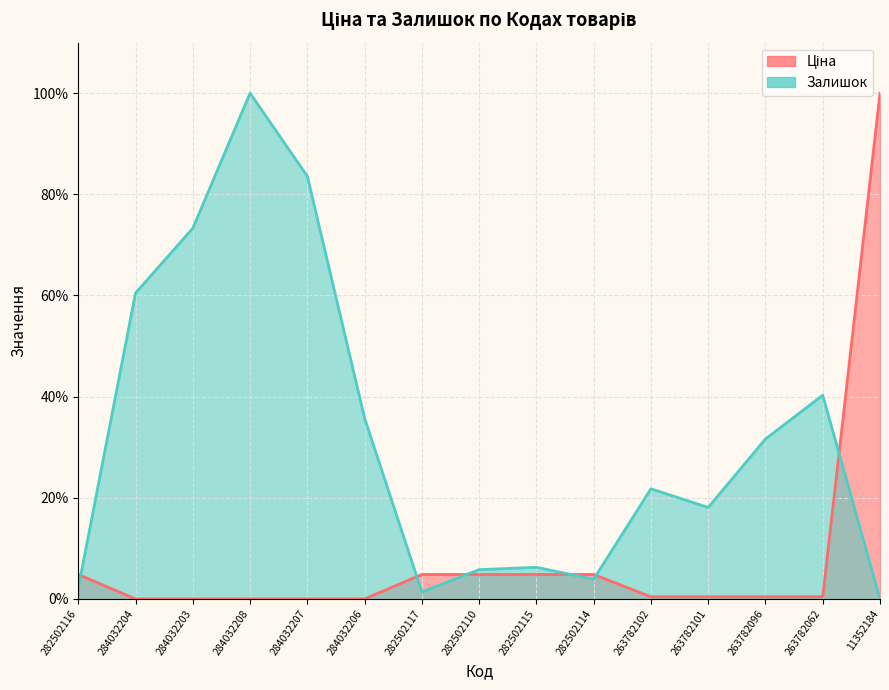

What are all the series names shown in the legend?

Ціна, Залишок